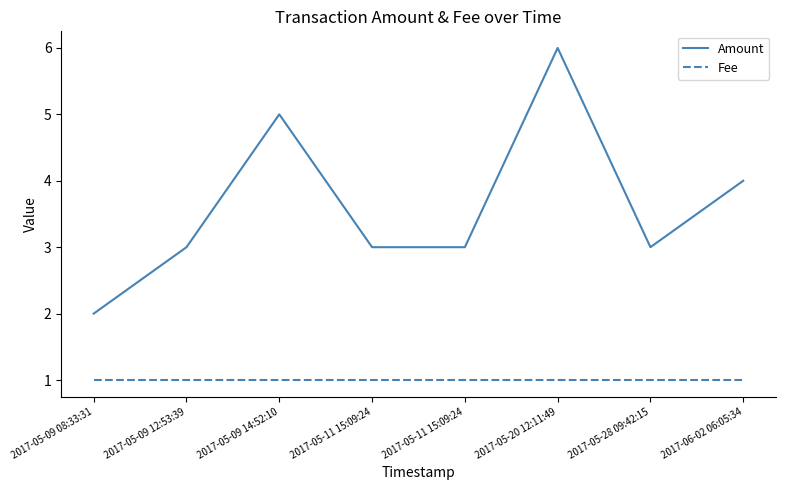

How many lines are shown in the chart?

2